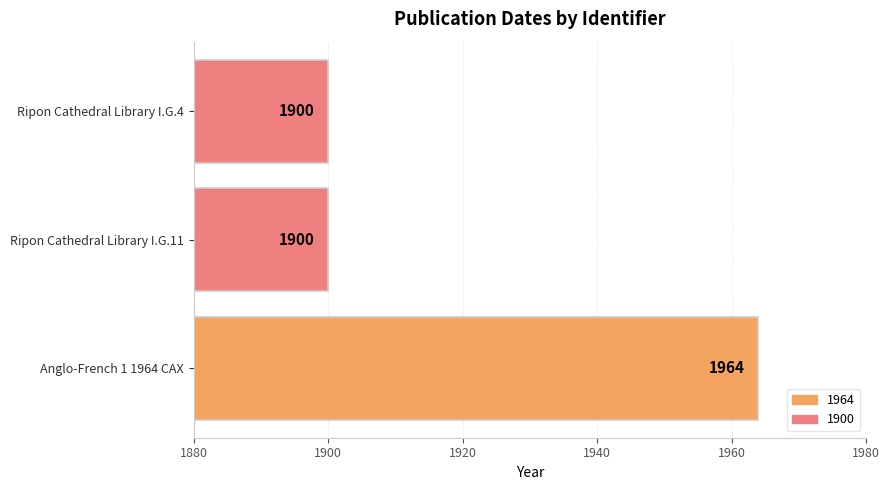

Reading bottom to top, transcribe all the data shown in this chart.

Anglo-French 1 1964 CAX=1964	Ripon Cathedral Library I.G.11=1900	Ripon Cathedral Library I.G.4=1900